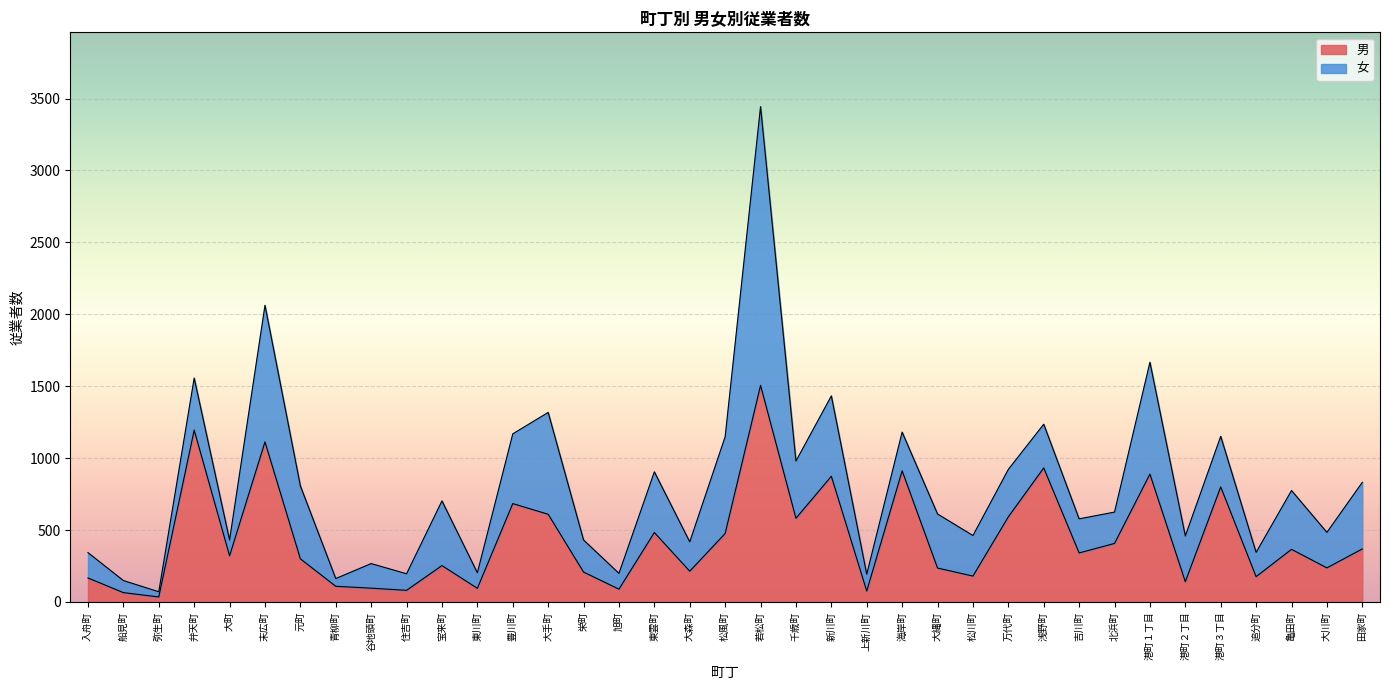

Which has a higher value, 豊川町 or 万代町?

豊川町